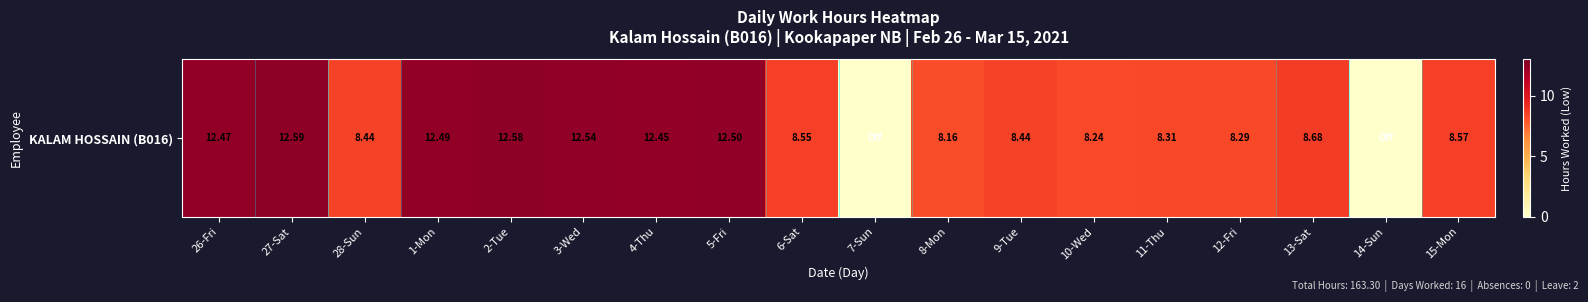

Is it true that the value at 8-Mon is 8.2?

True